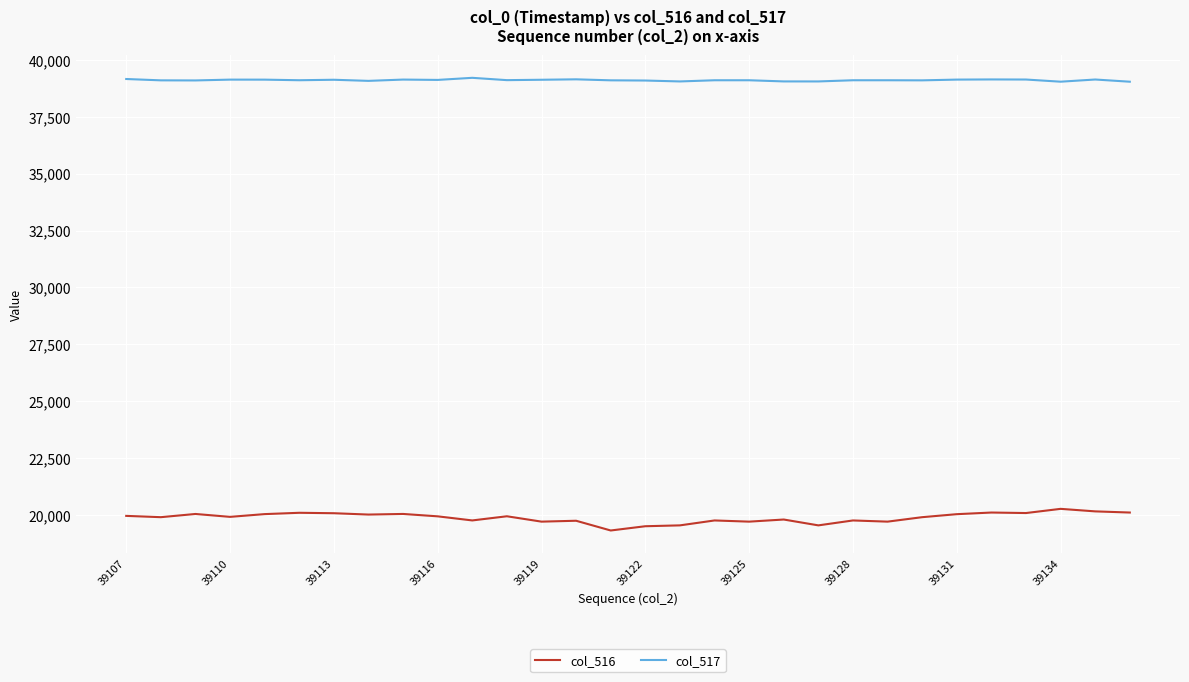

Rank the series by their maximum value, from lowest to highest.

col_516, col_517